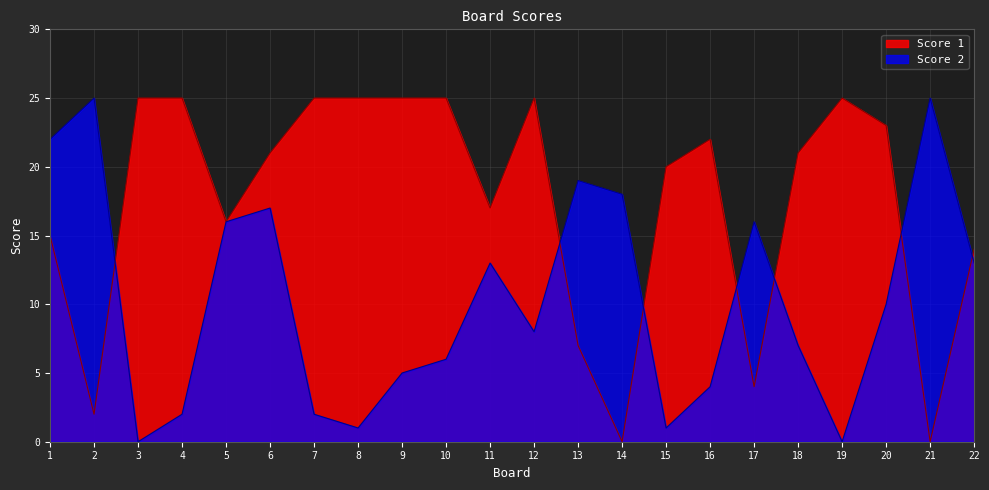

What is the spread (max minus min) of values at 21?

25